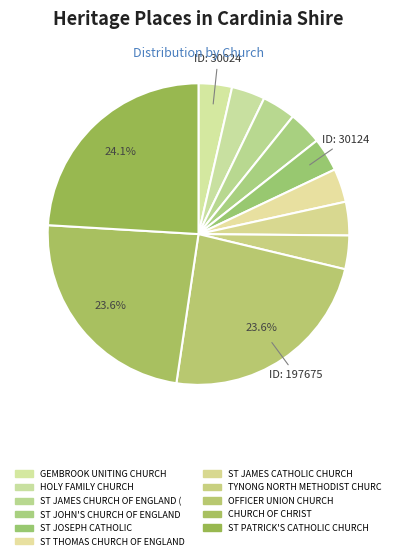

Which slice is the largest?

ST PATRICK'S CATHOLIC CHURCH